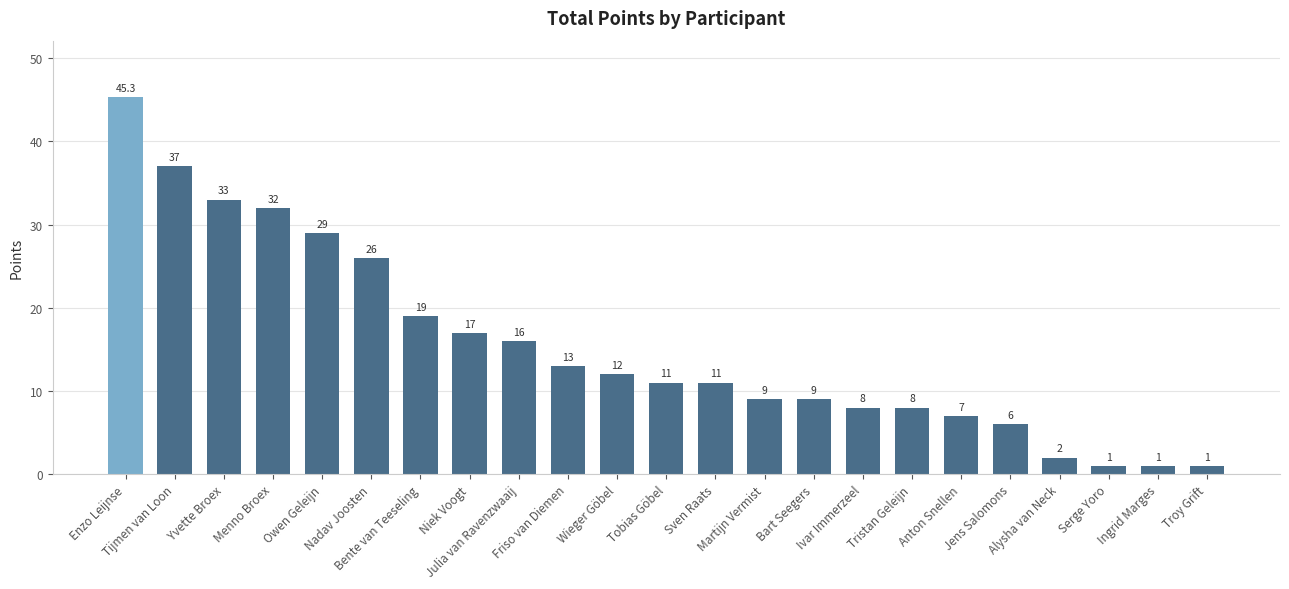

What is the smallest value displayed?

1.0